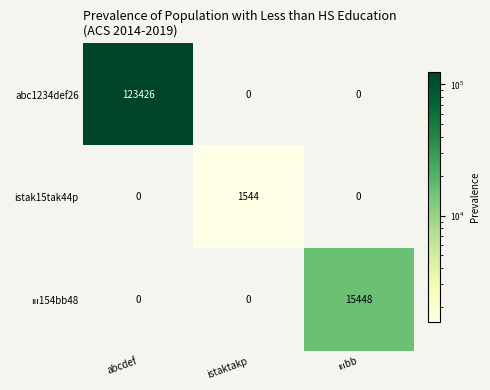

The abc1234def26 series shows 0 at istaktakp. True or false?

True